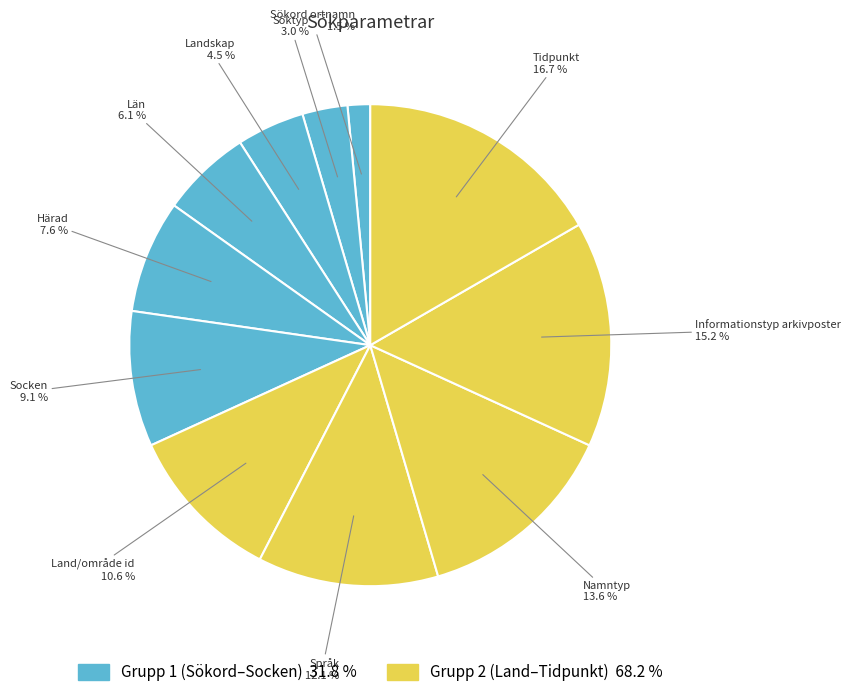

Rank the categories by value from highest to lowest.

Tidpunkt, Informationstyp arkivposter, Namntyp, Språk, Land/område id, Socken, Härad, Län, Landskap, Söktyp, Sökord ortnamn